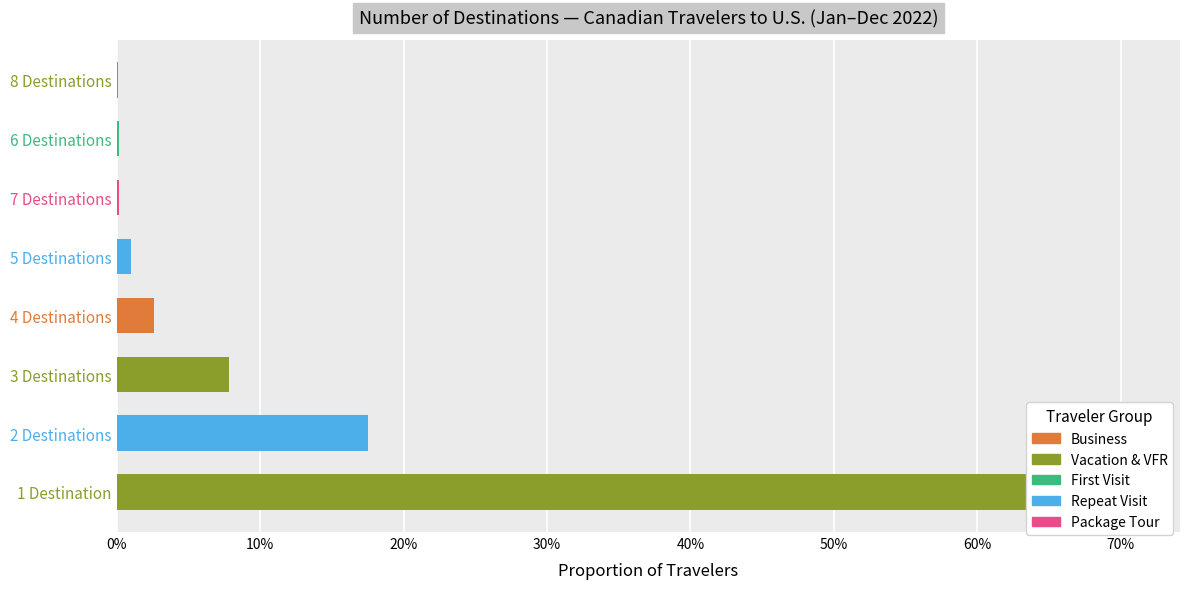

How many bars are there in total?

8